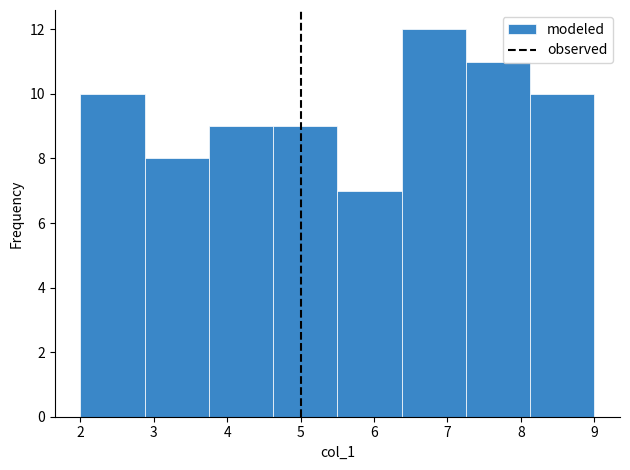

What is the height of the bar covering 2.9 to 3.8 on the x-axis? Neither the bar edges nor the heights are printed on the chart, so give them approximately, as read against the axes.

8